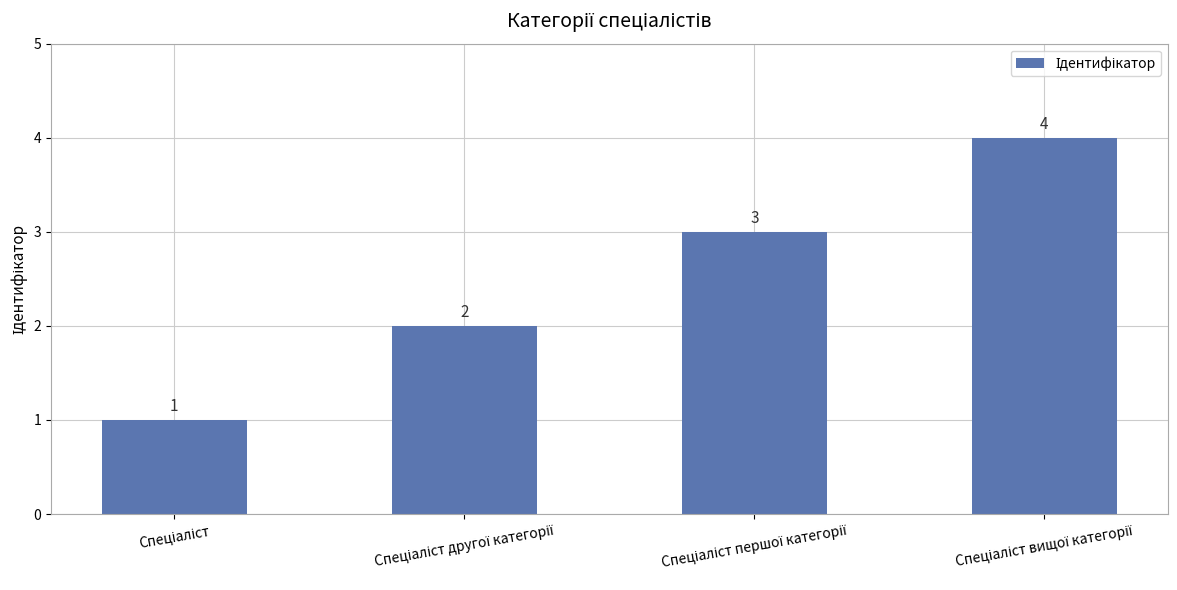

How many bars are there in total?

4